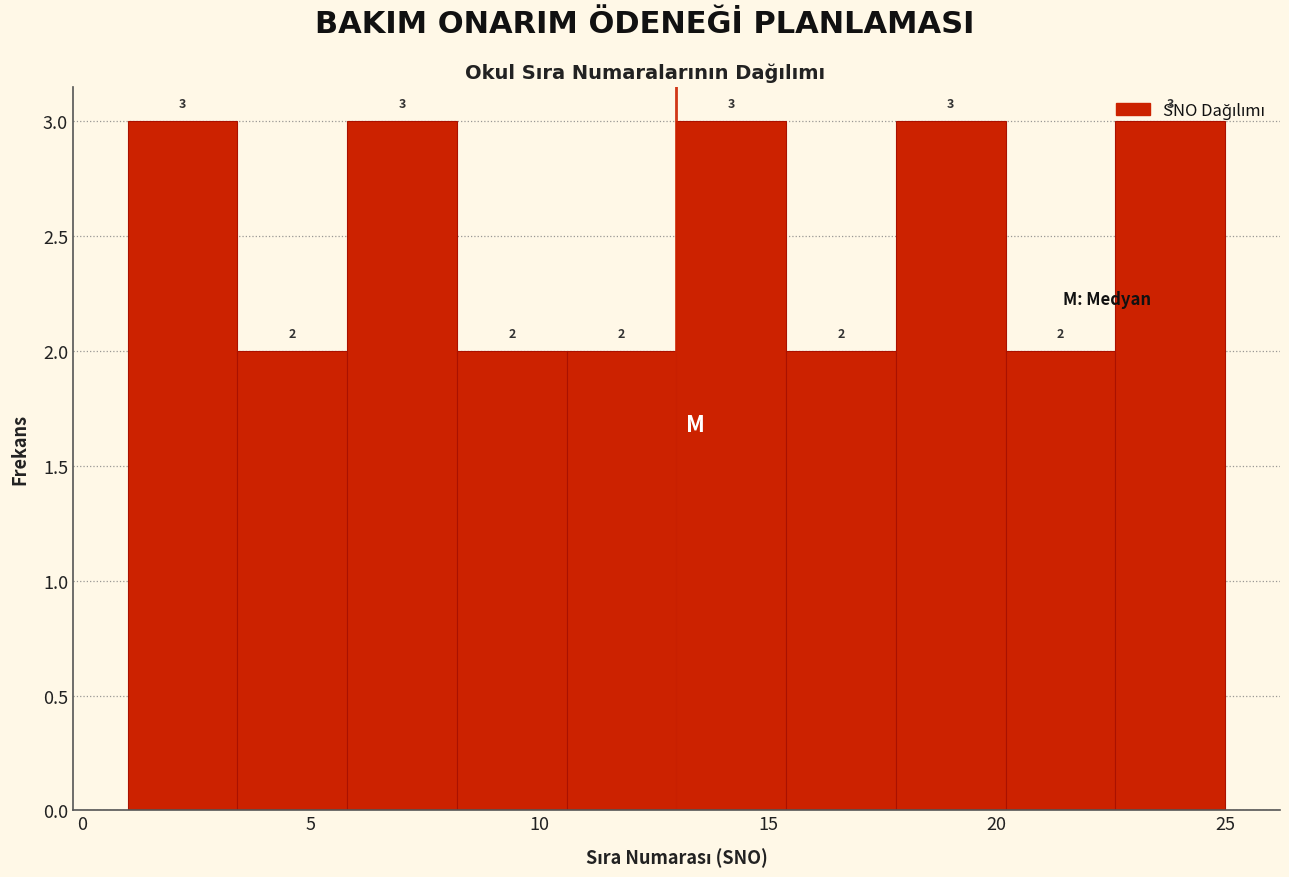

Reading left to right, list every bar in this chart as the range it spans on the x-axis followed by its height. The bar edges are not printed on the chart, so give them approximately, as read against the axis.

1.0 to 3.4: 3
3.4 to 5.8: 2
5.8 to 8.2: 3
8.2 to 10.6: 2
10.6 to 13.0: 2
13.0 to 15.4: 3
15.4 to 17.8: 2
17.8 to 20.2: 3
20.2 to 22.6: 2
22.6 to 25.0: 3